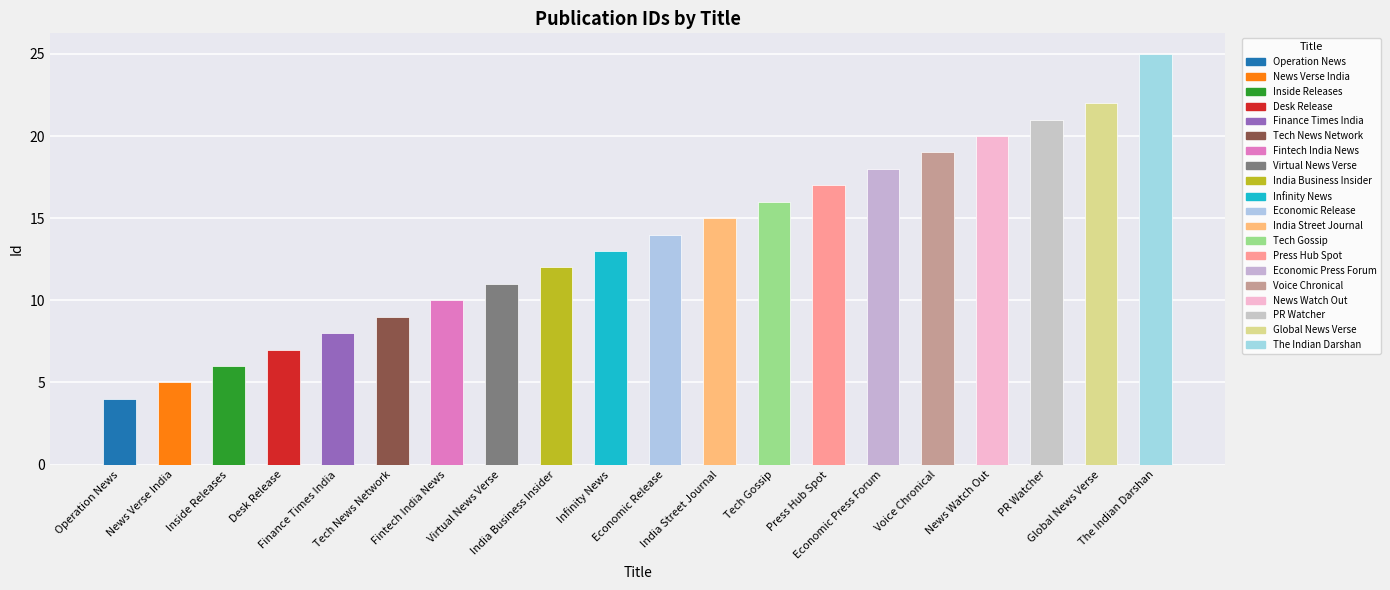

What position from the left is Virtual News Verse?

8